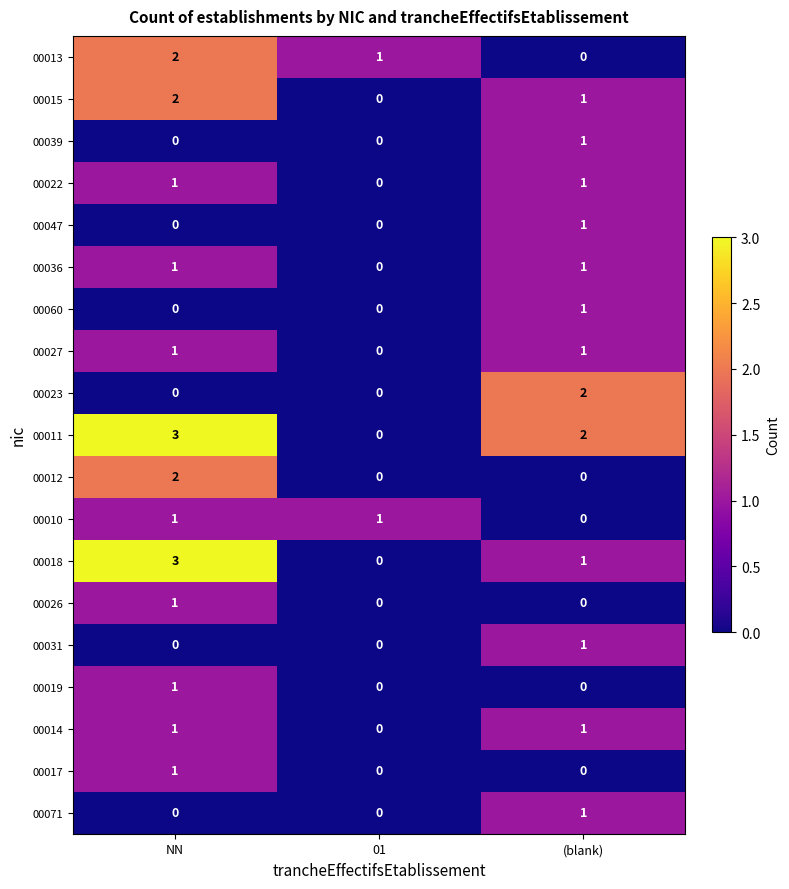

The 00022 series shows 0 at 01. True or false?

True